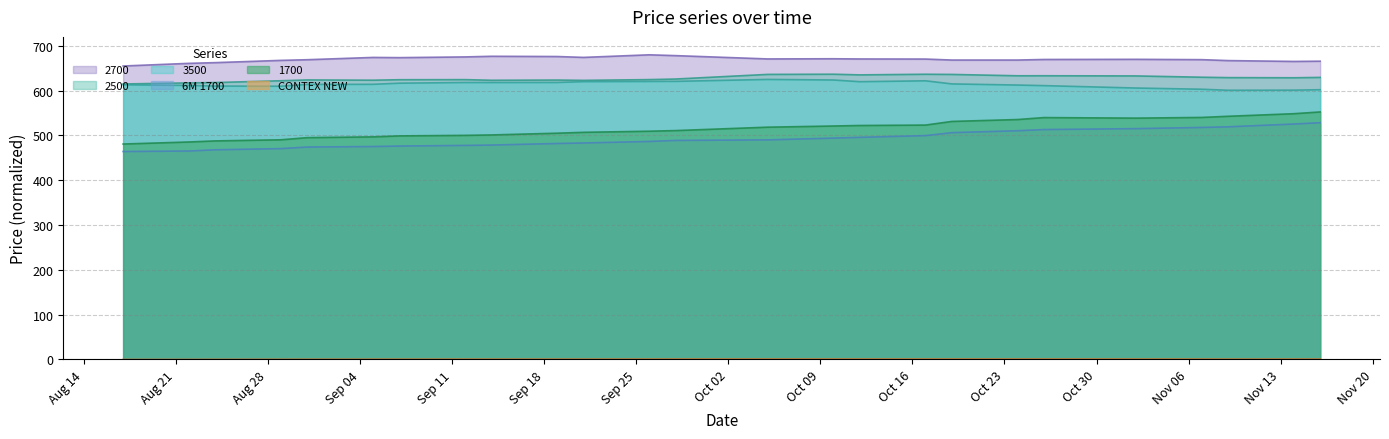

At which label does 6M 1700 reach its peak?

16.11.2017